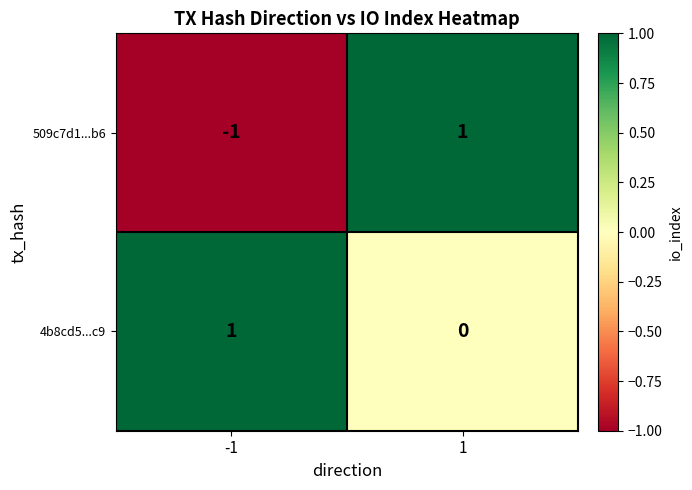

How many distinct data groups are displayed?

2